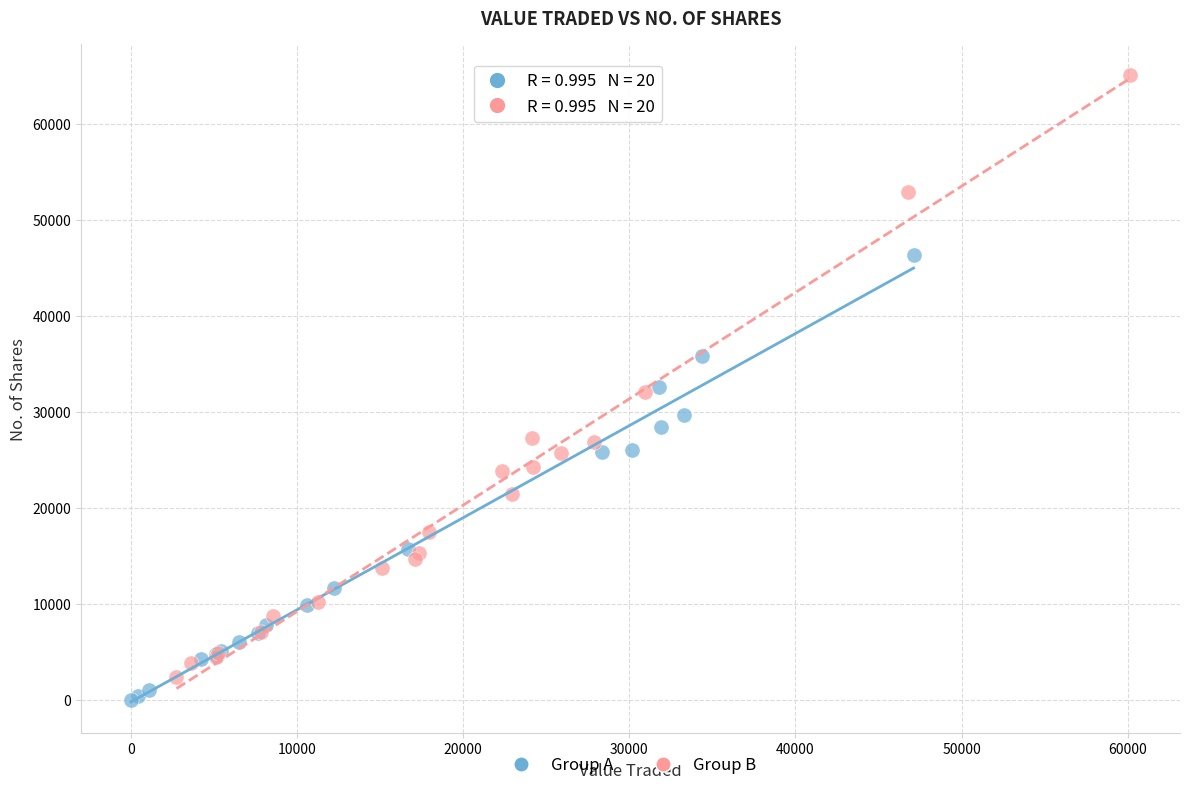

Which series has the largest Y range (max minus min)?

Group B